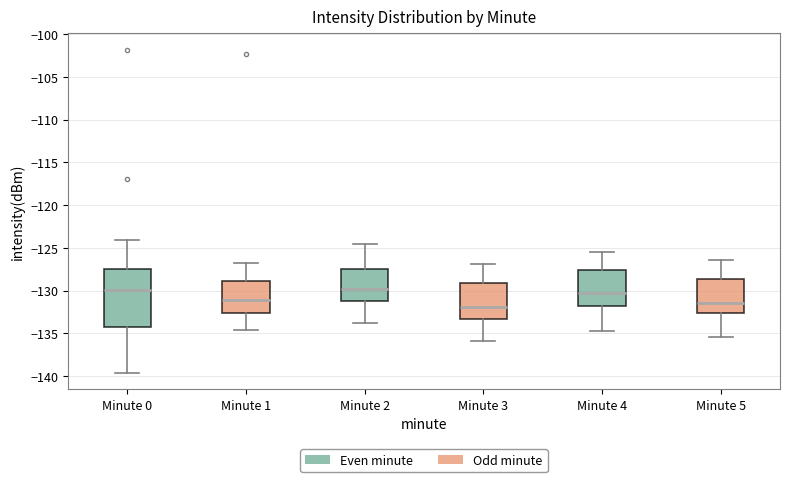

Reading left to right, transcribe this box plot: for each box, give where its median line is, the range the box spans, and where its two whiskers end, as read against the y-axis. The values are not printed on the chart, so give them approximately, as read against the axis.

Minute 0: median -130.0, box -134.0 to -127.5, whiskers -139.5 to -124.0
Minute 1: median -131.0, box -132.5 to -129.0, whiskers -134.5 to -127.0
Minute 2: median -130.0, box -131.0 to -127.5, whiskers -134.0 to -124.5
Minute 3: median -132.0, box -133.5 to -129.0, whiskers -136.0 to -127.0
Minute 4: median -130.5, box -132.0 to -127.5, whiskers -134.5 to -125.5
Minute 5: median -131.5, box -132.5 to -128.5, whiskers -135.5 to -126.5